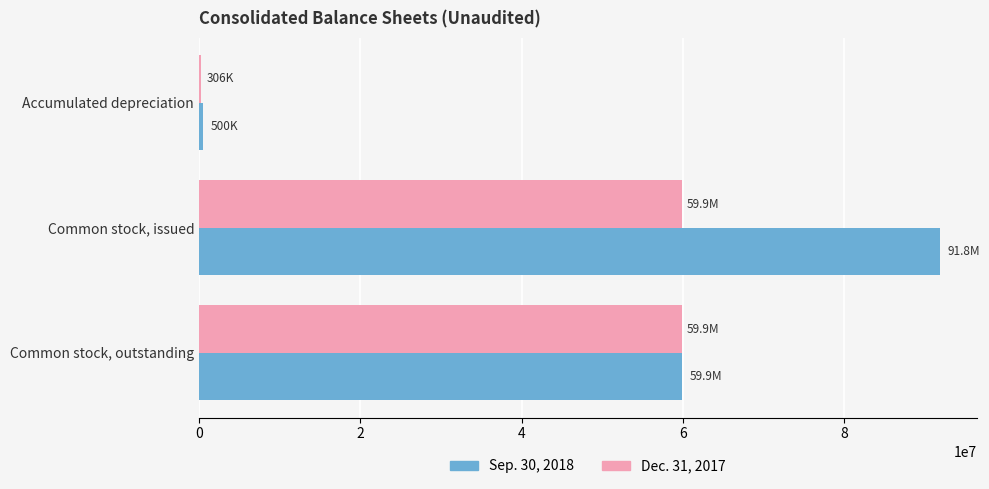

The value of Dec. 31, 2017 at Common stock, outstanding is 92539063. True or false?

False